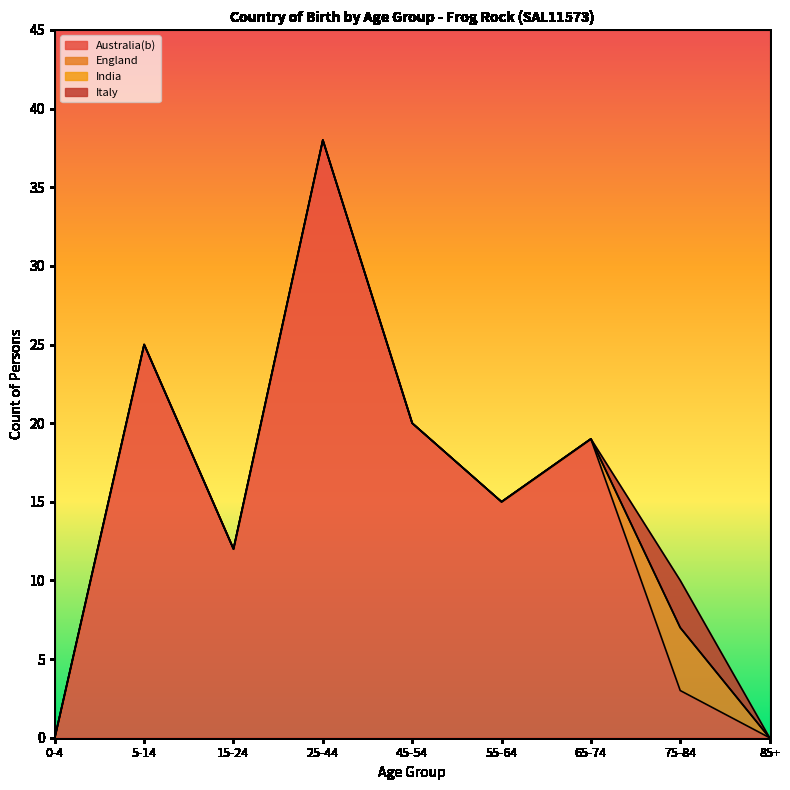

True or false: India and England intersect in this chart.

False